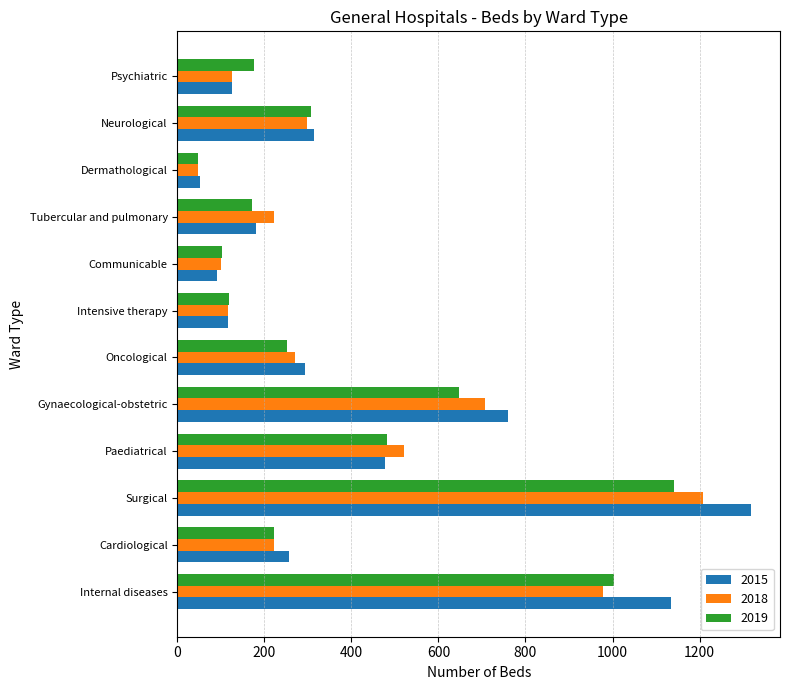

Is it true that 2018 equals 1814 at Surgical?

False